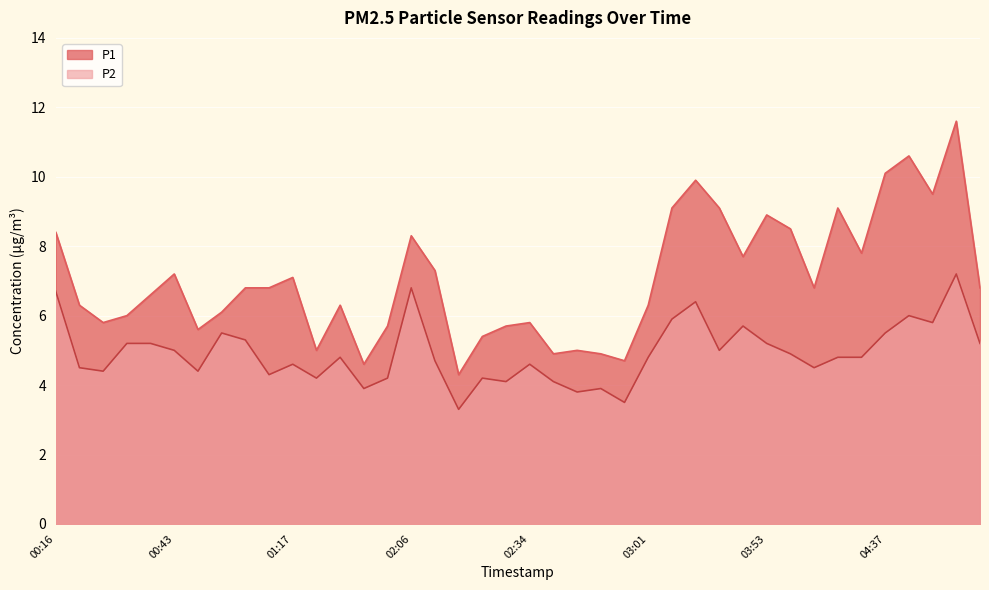

What is the sum of all P1 values?

282.4